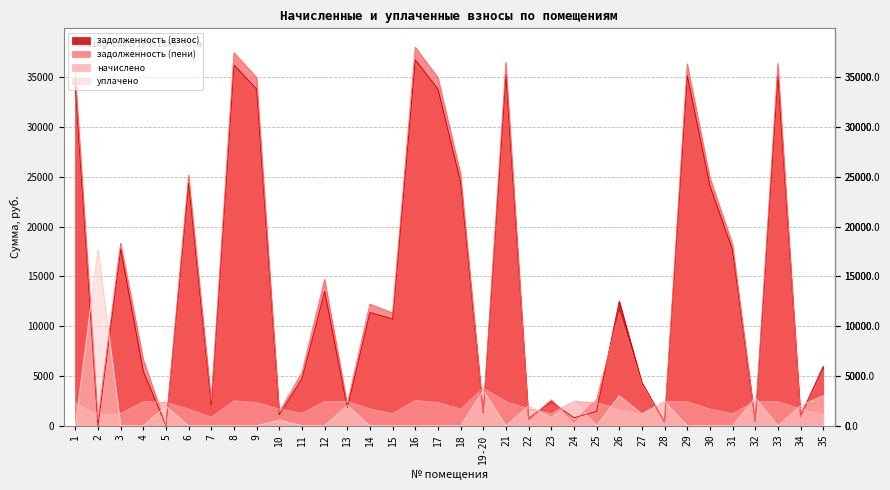

What is the difference between the highest and lowest values at 9?

34978.6